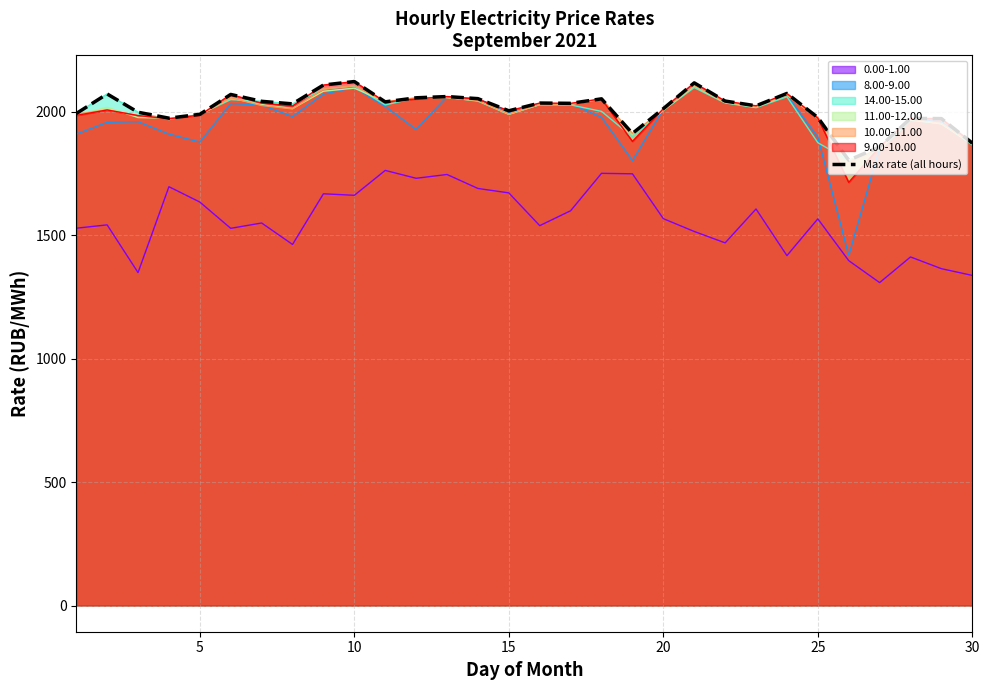

What is the spread (max minus min) of values at 20?

445.2